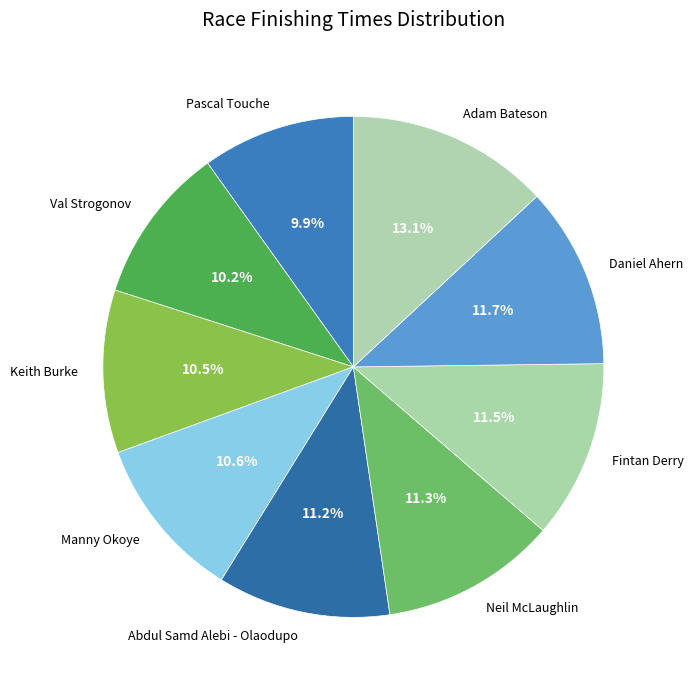

To the nearest percent, what is the difference between the Keith Burke and Daniel Ahern slice percentages?

1%